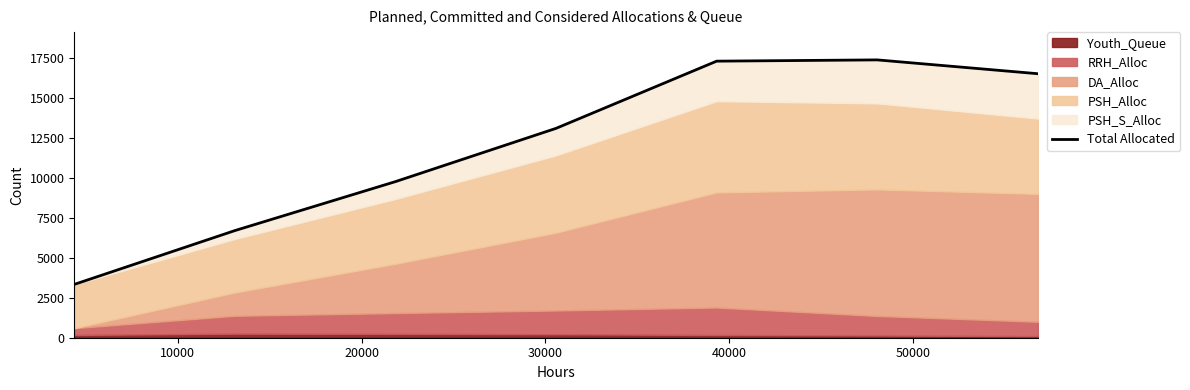

What is the value of the 3rd point from the left?

9769